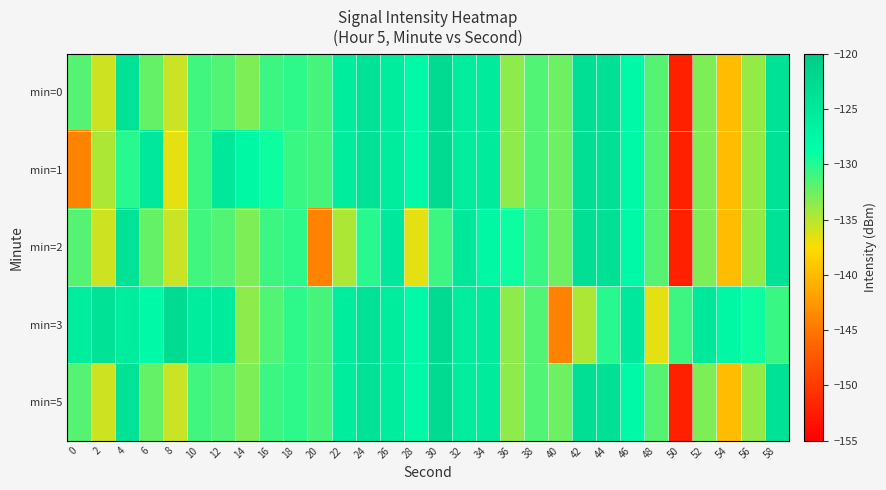

At which category is the sum across all series the highest?

30